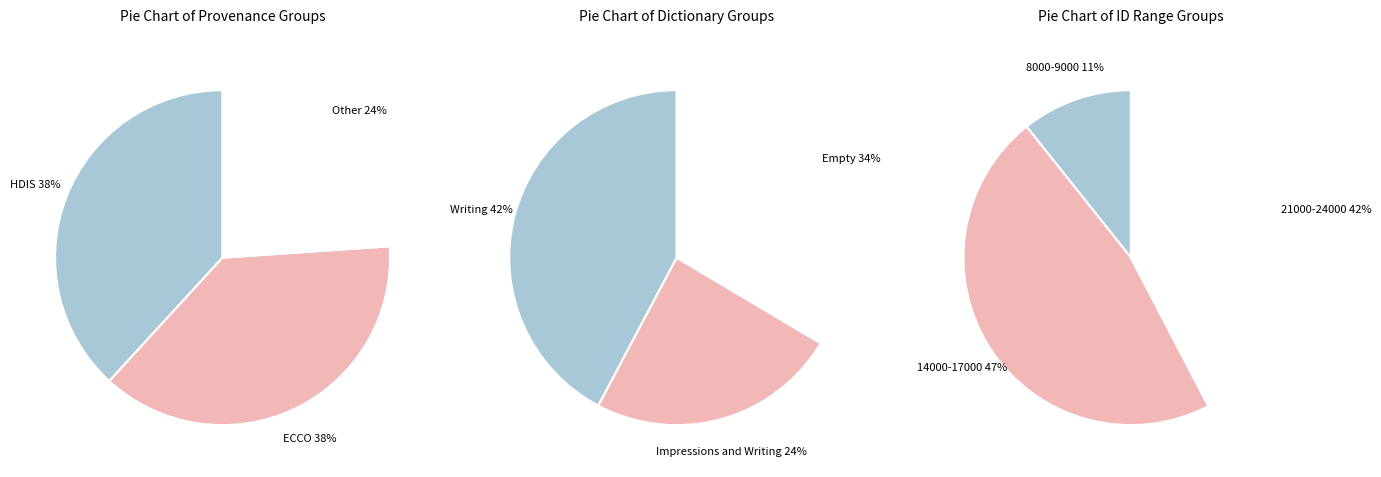

Is id:23149 the majority of the pie?

No